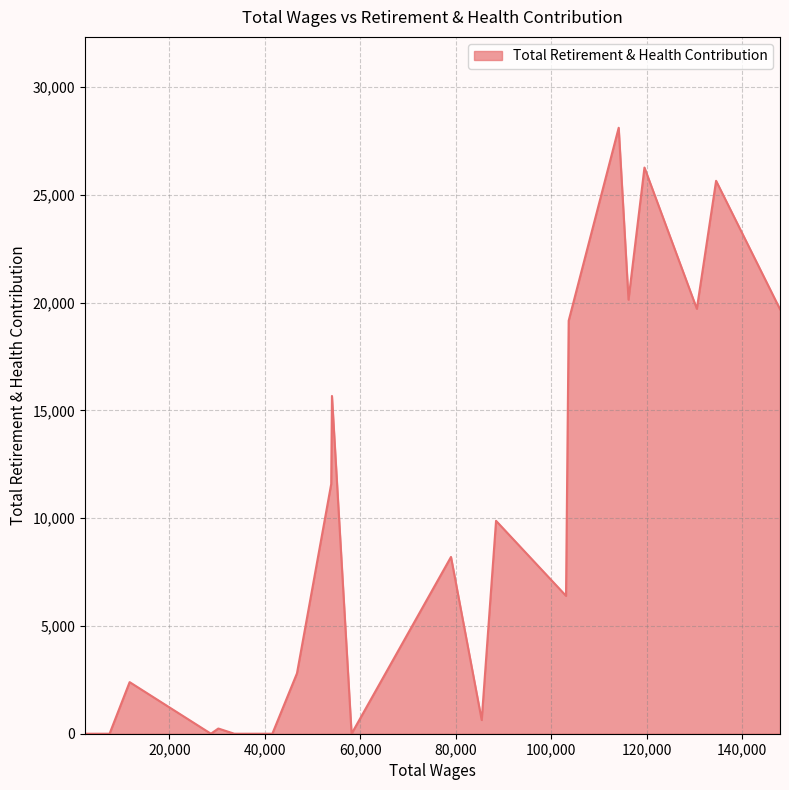

What is the greatest value displayed?

28111